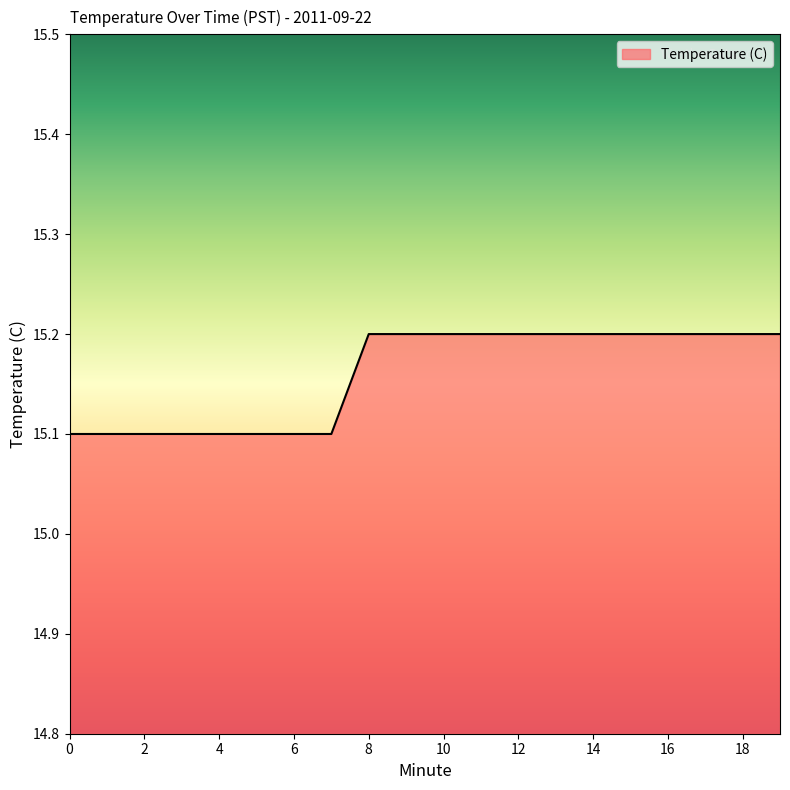

What is the maximum value shown in the chart?

15.2